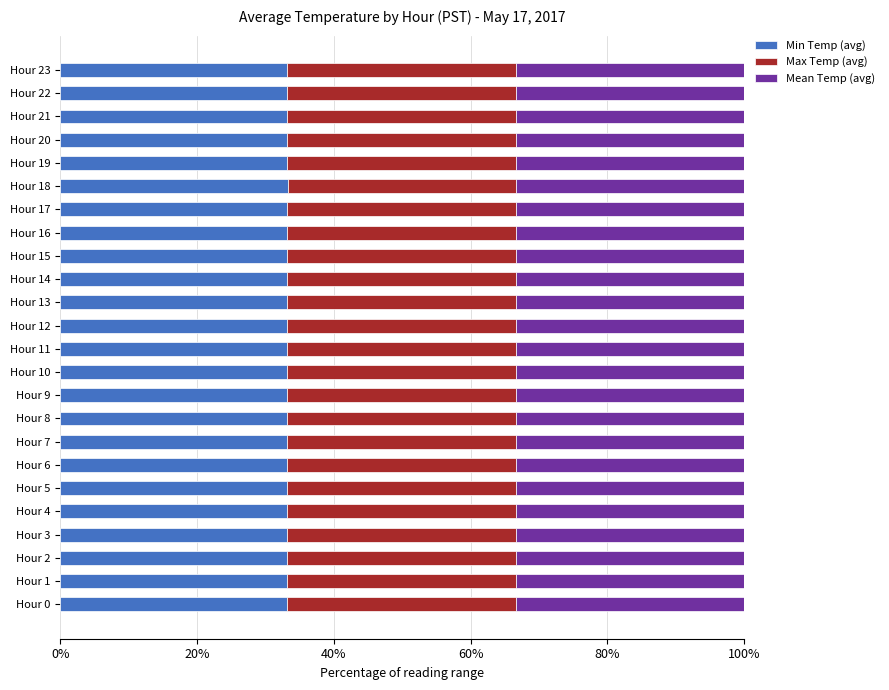

What is the highest value of the Min Temp (avg) series?

33.3